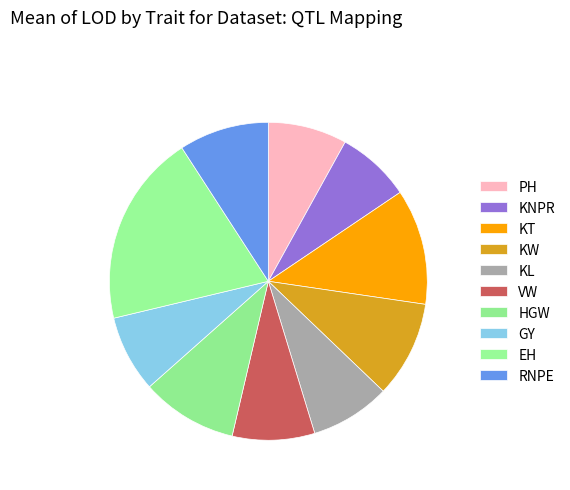

Count the number of slices in the pie.

10